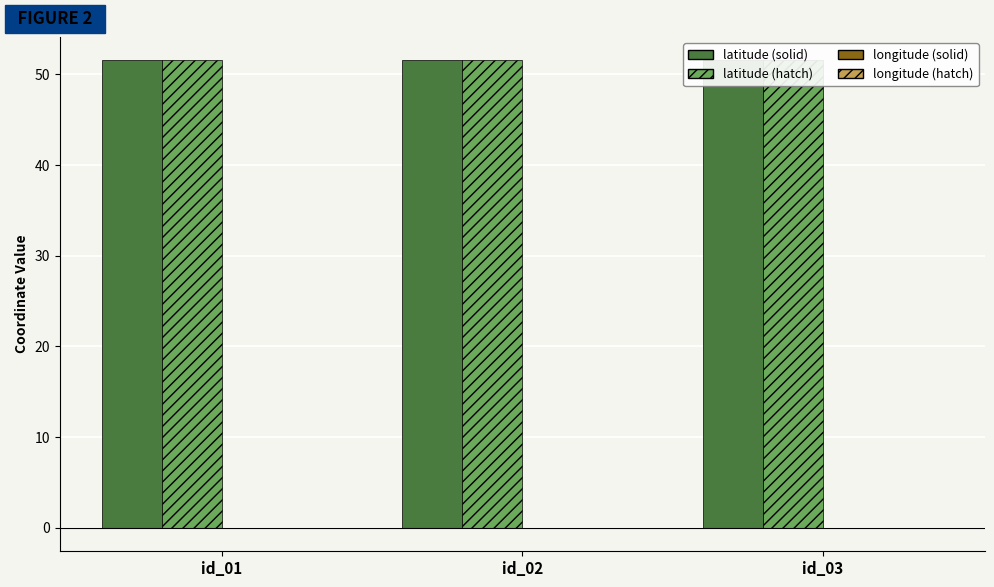

What is the value of the latitude (hatch) bar at the 3rd from the left?

51.5